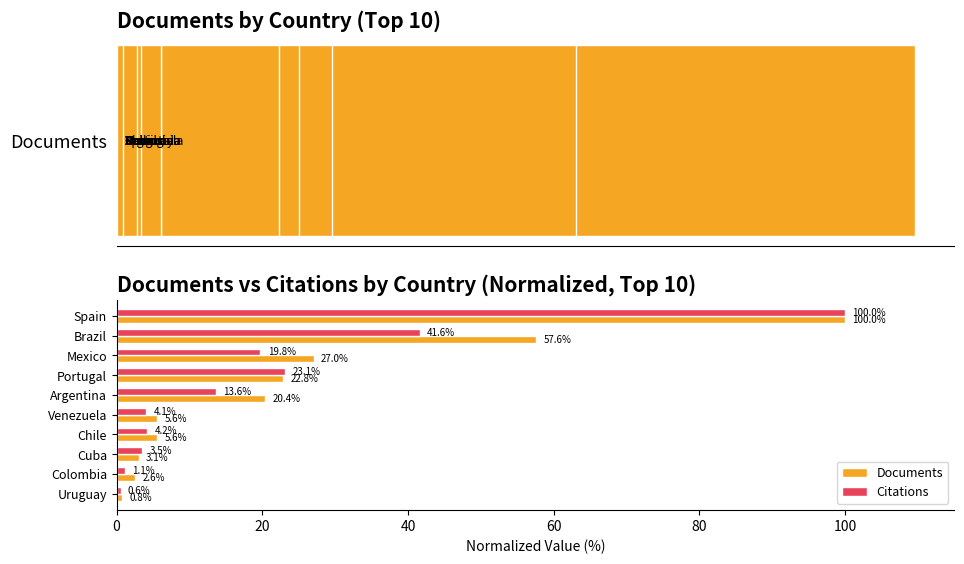

What are all the series names shown in the legend?

Documents, Citations